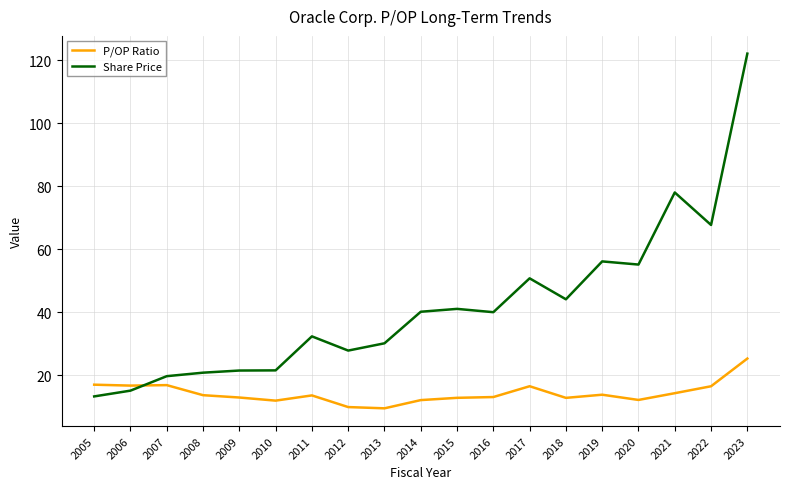

What is the maximum value shown in the chart?

122.0